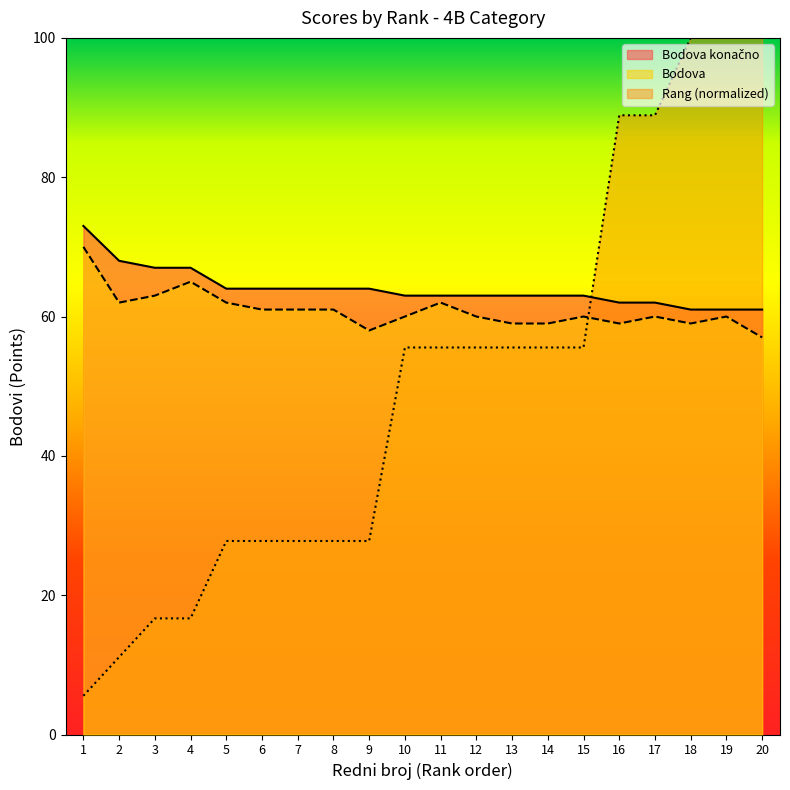

Between 9 and 15, which is larger?

9